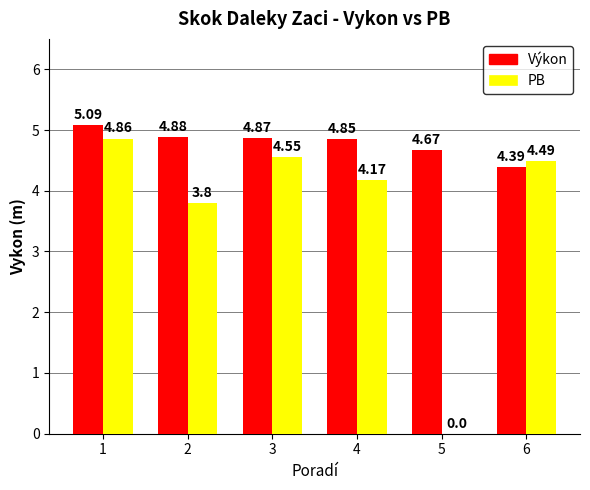

What is the sum of the PB values at 3 and 4?

8.7